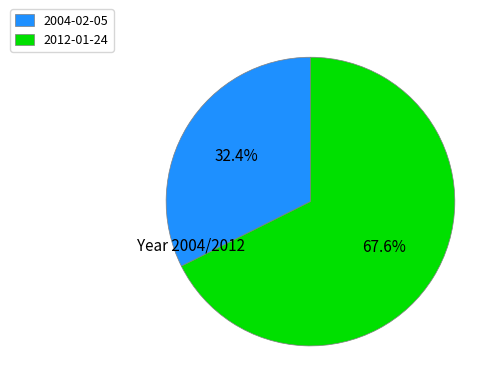

To the nearest percent, what is the difference between the largest and smallest slice percentages?

35%